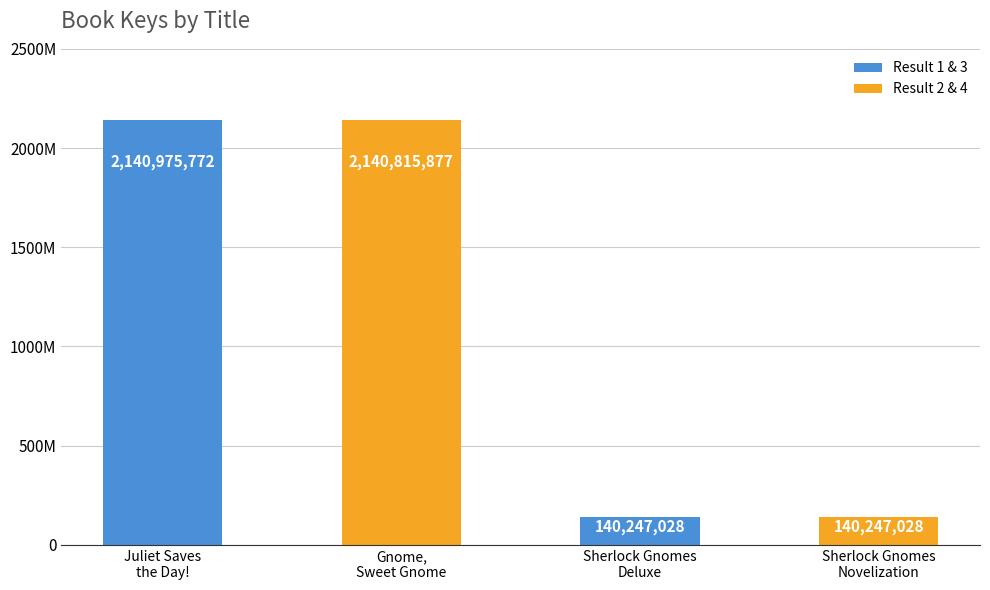

What is the value of the 2nd bar from the left?

2140815877